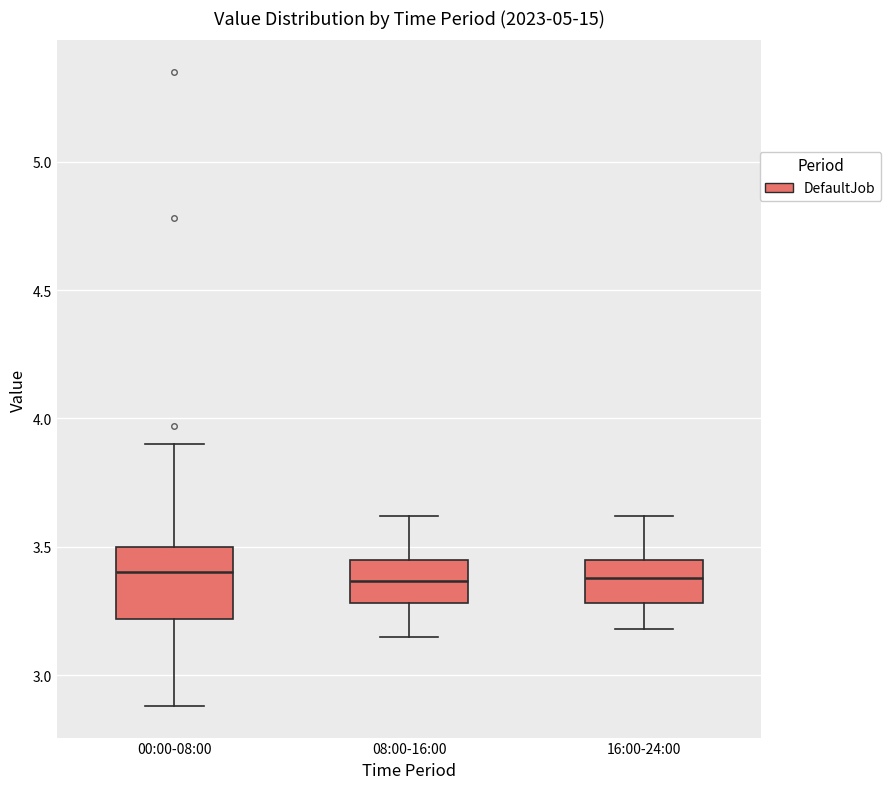

Reading left to right, transcribe this box plot: for each box, give where its median line is, the range the box spans, and where its two whiskers end, as read against the y-axis. The values are not printed on the chart, so give them approximately, as read against the axis.

00:00-08:00: median 3.40, box 3.20 to 3.50, whiskers 2.90 to 3.90
08:00-16:00: median 3.35, box 3.30 to 3.45, whiskers 3.15 to 3.60
16:00-24:00: median 3.40, box 3.30 to 3.45, whiskers 3.20 to 3.60